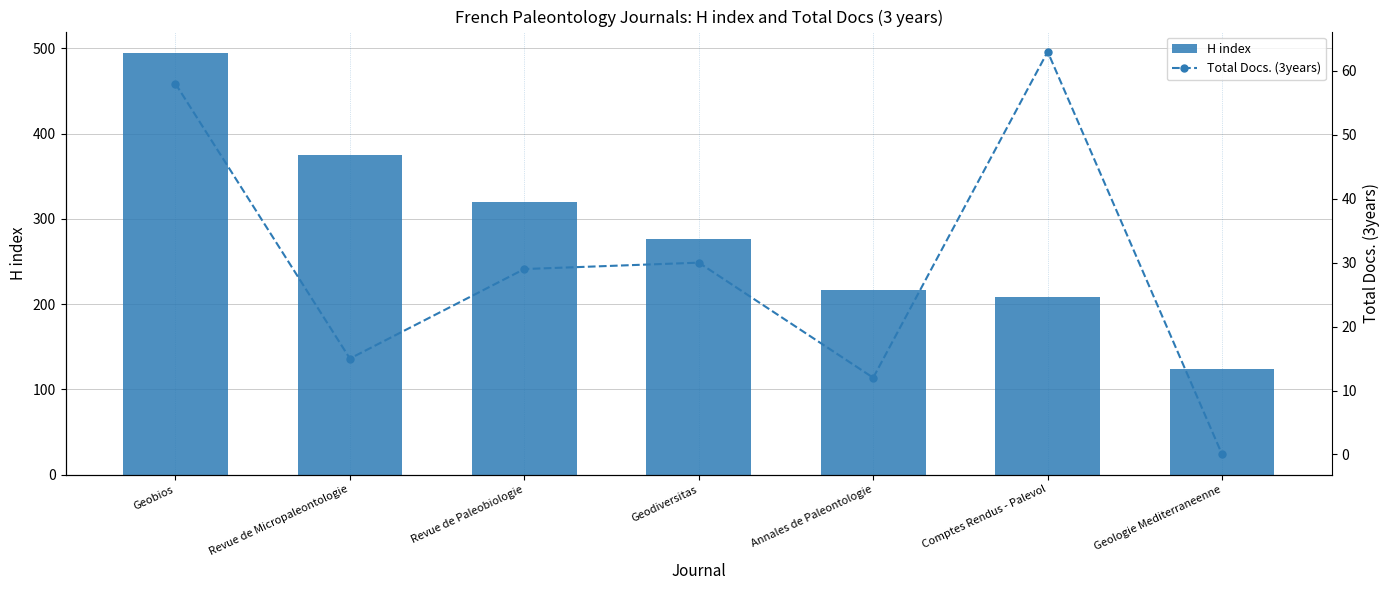

Rank the categories by Total Docs. (3years) value from highest to lowest.

Comptes Rendus - Palevol, Geobios, Geodiversitas, Revue de Paleobiologie, Revue de Micropaleontologie, Annales de Paleontologie, Geologie Mediterraneenne